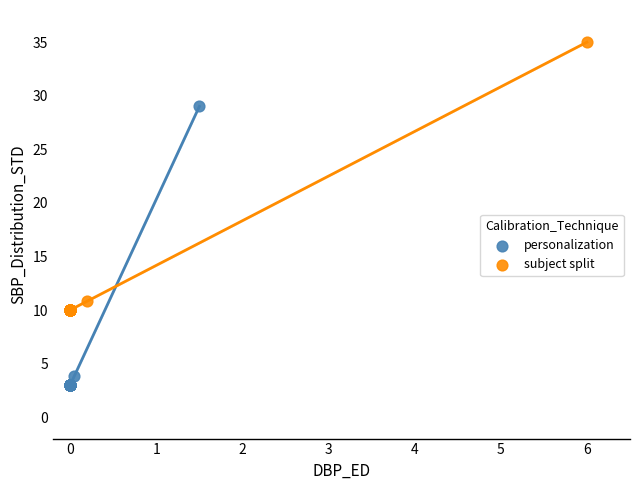

Which series reaches the minimum Y coordinate?

personalization